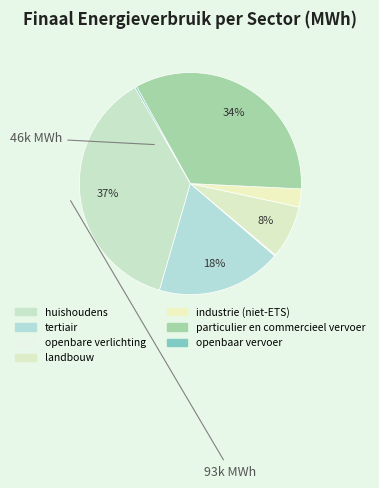

To the nearest percent, what is the combined percentage of openbare verlichting and huishoudens?

37%